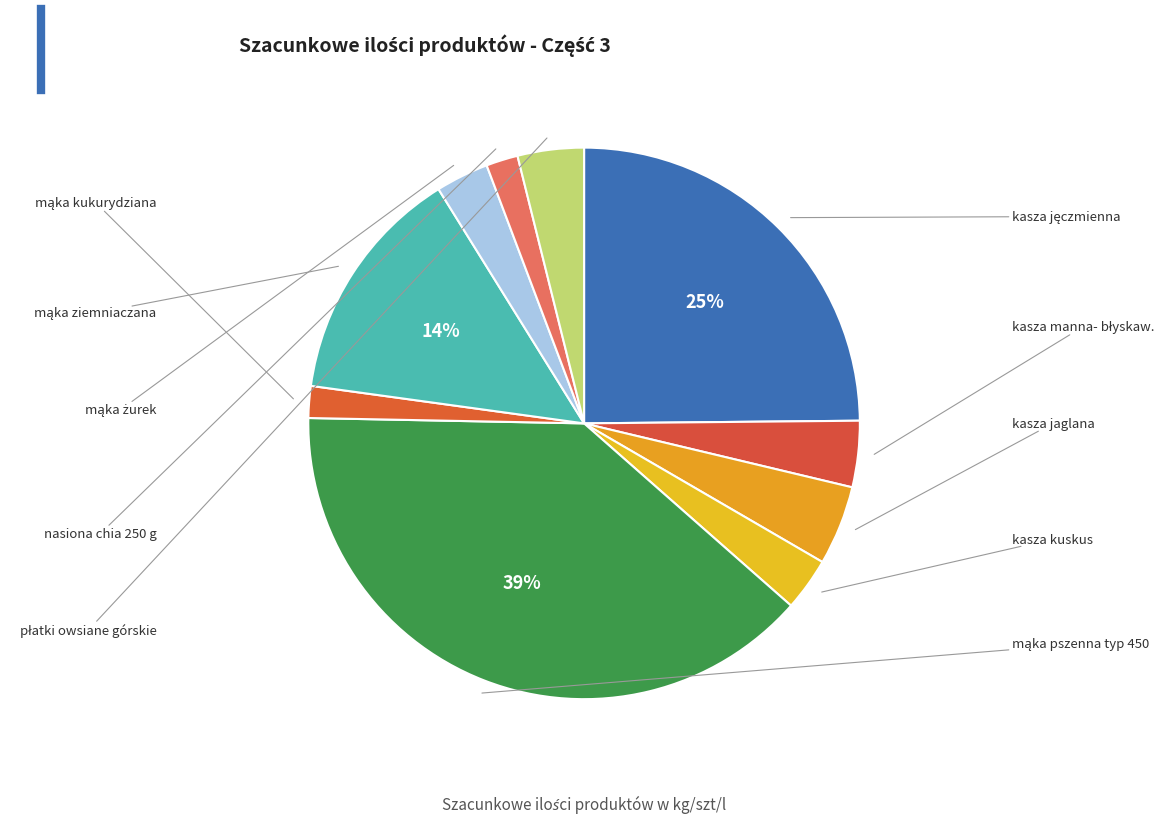

Which slice is the smallest?

mąka kukurydziana